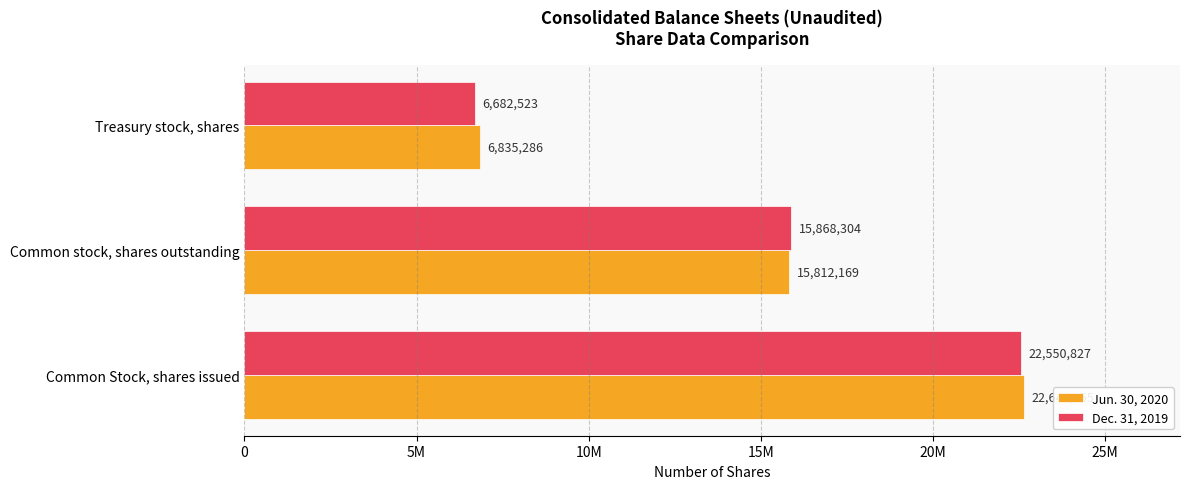

What are all the series names shown in the legend?

Jun. 30, 2020, Dec. 31, 2019